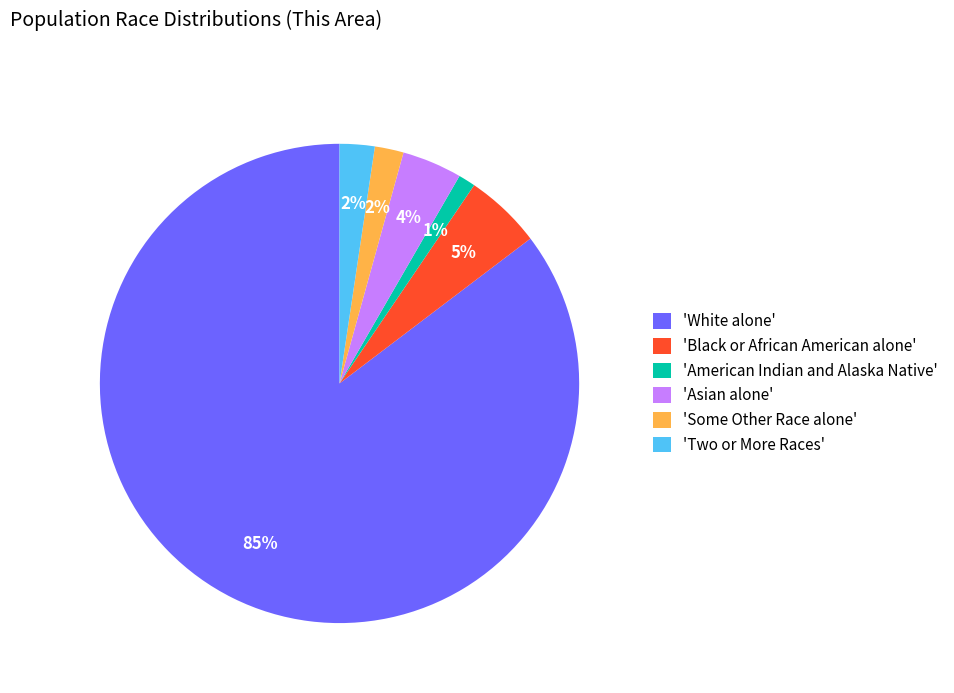

Is it true that 'White alone' is 72% of the pie?

False